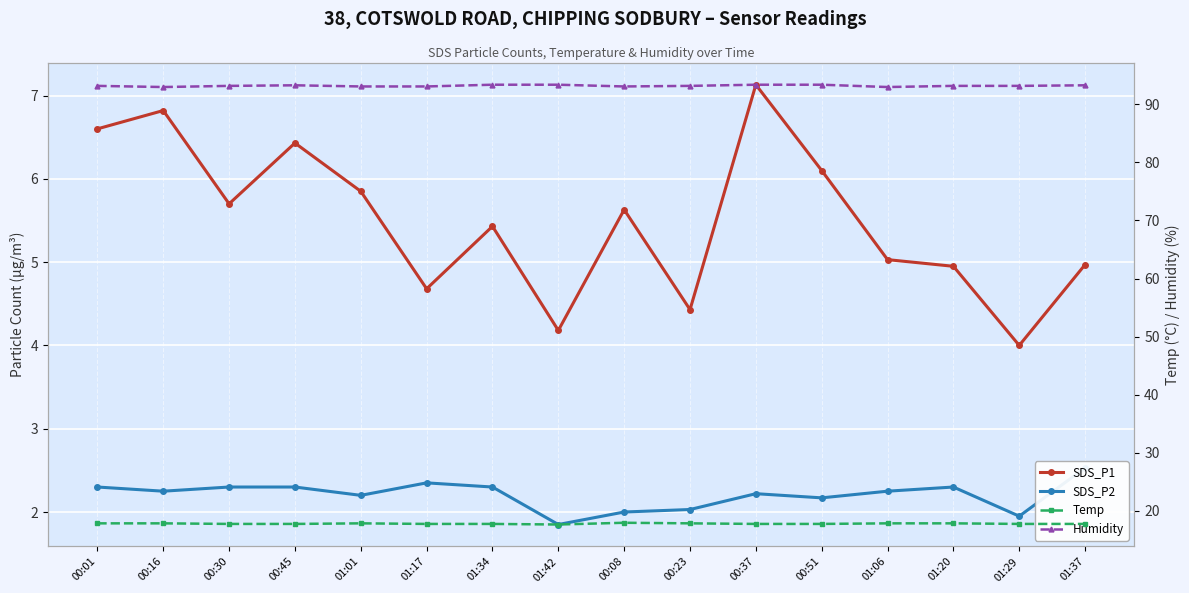

Is the value of Temp at 00:37 greater than the value of SDS_P2 at 00:16?

Yes